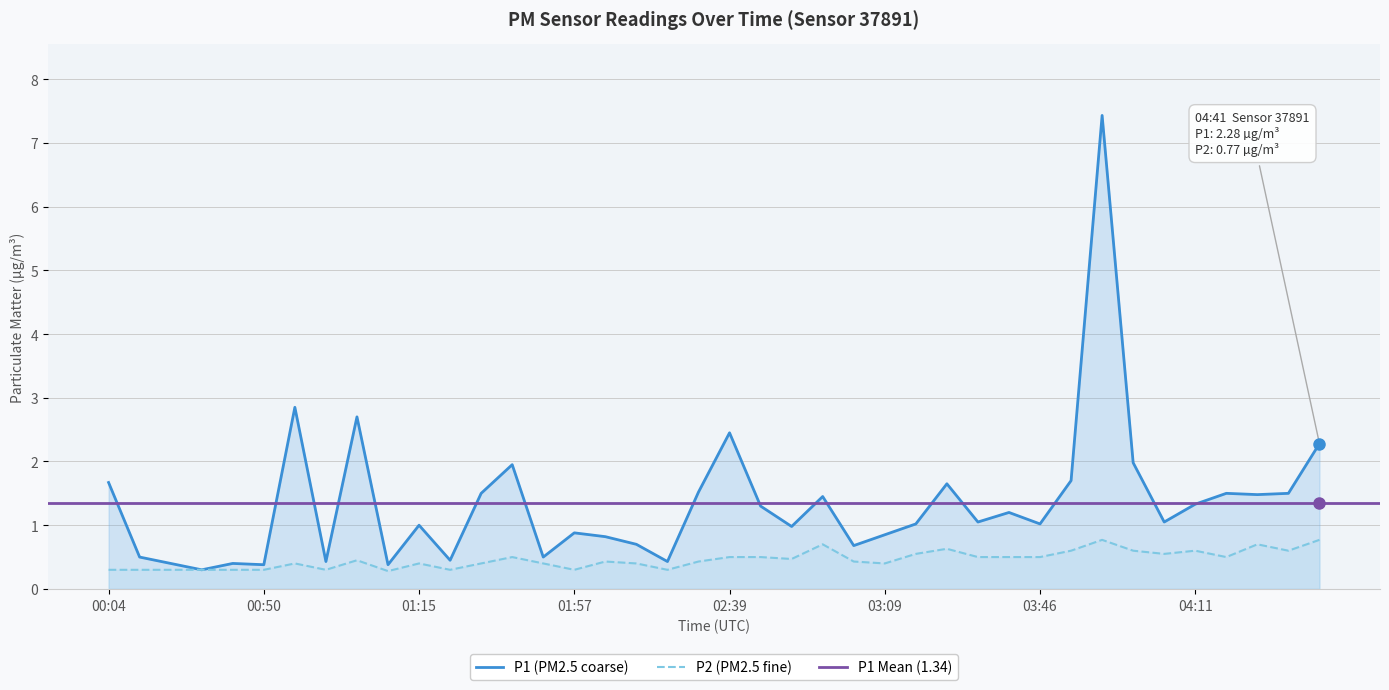

What is the maximum value for P1 (PM2.5 coarse)?

7.4